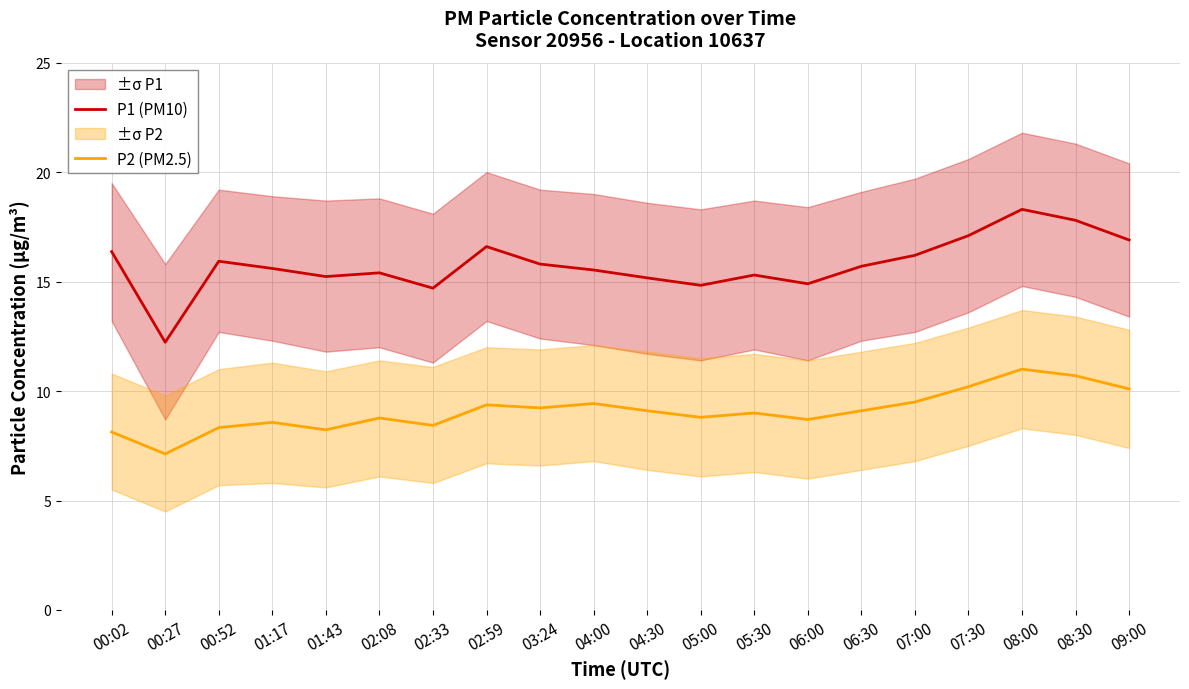

At 02:33, list the series in order from smallest to largest.

P2 (PM2.5), P1 (PM10)